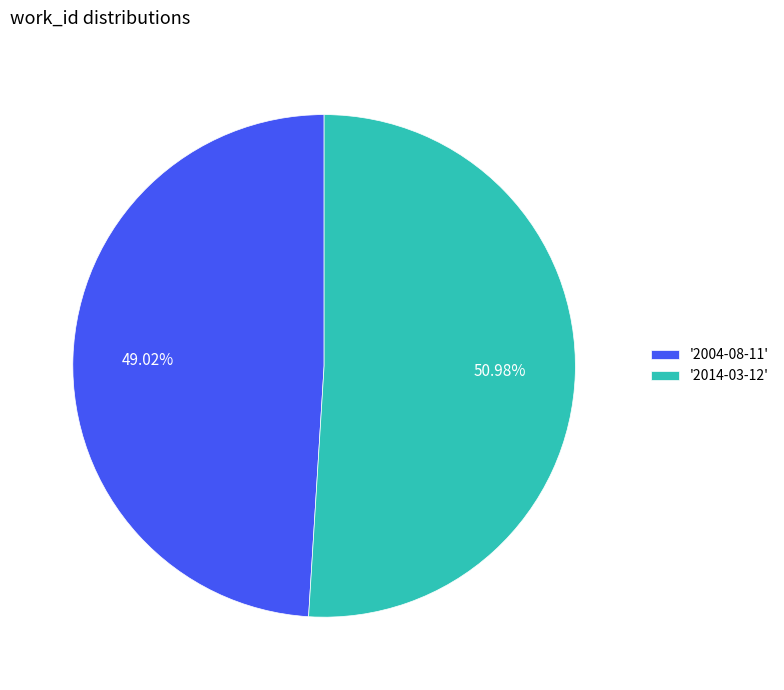

Combined, do '2004-08-11' and '2014-03-12' account for over 50%?

Yes